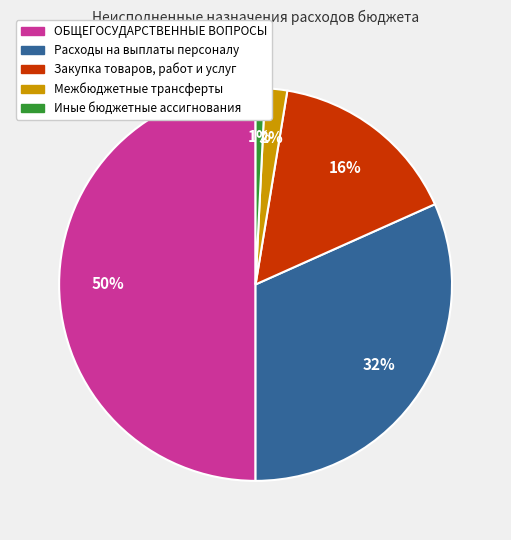

Is it true that Иные бюджетные ассигнования is 13% of the pie?

False